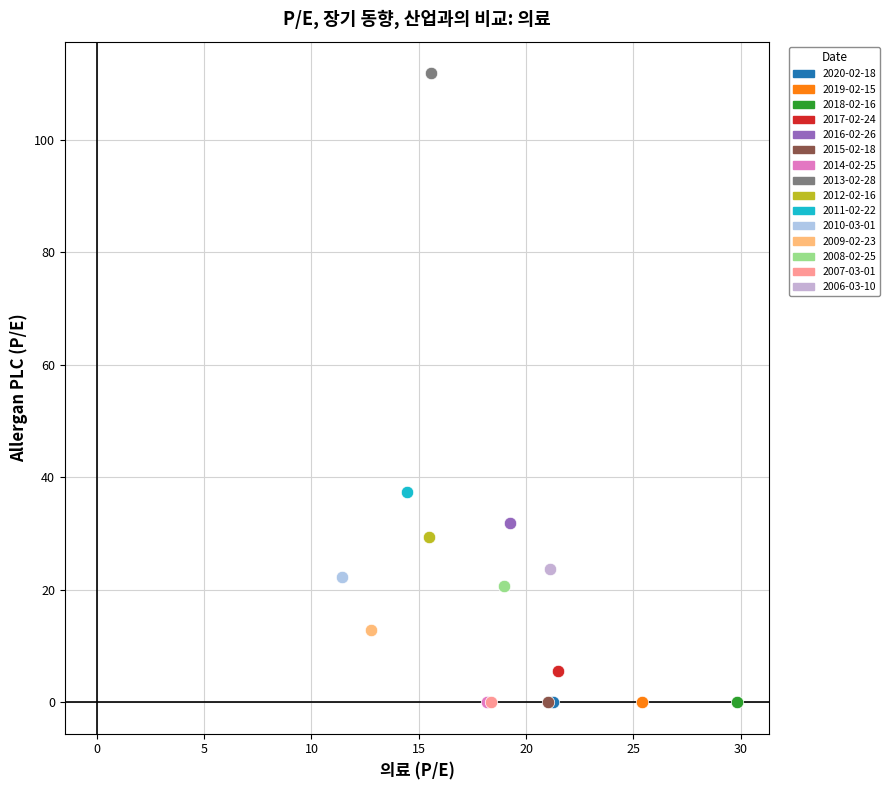

What are all the series names shown in the legend?

2020-02-18, 2019-02-15, 2018-02-16, 2017-02-24, 2016-02-26, 2015-02-18, 2014-02-25, 2013-02-28, 2012-02-16, 2011-02-22, 2010-03-01, 2009-02-23, 2008-02-25, 2007-03-01, 2006-03-10